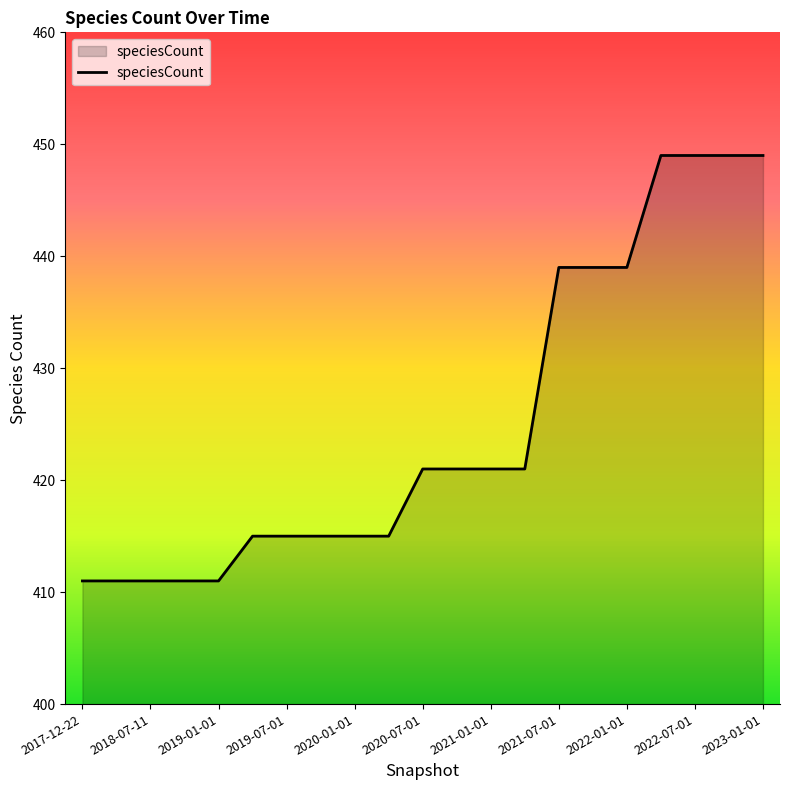

What is the difference between the maximum and minimum values?

38